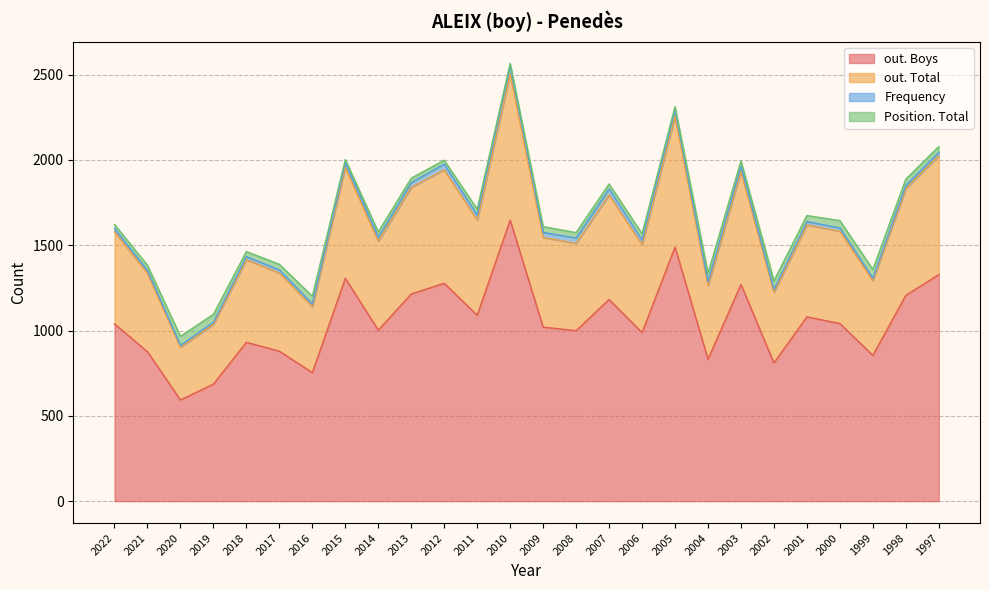

The value of out. Total at 2016 is 1140. True or false?

True